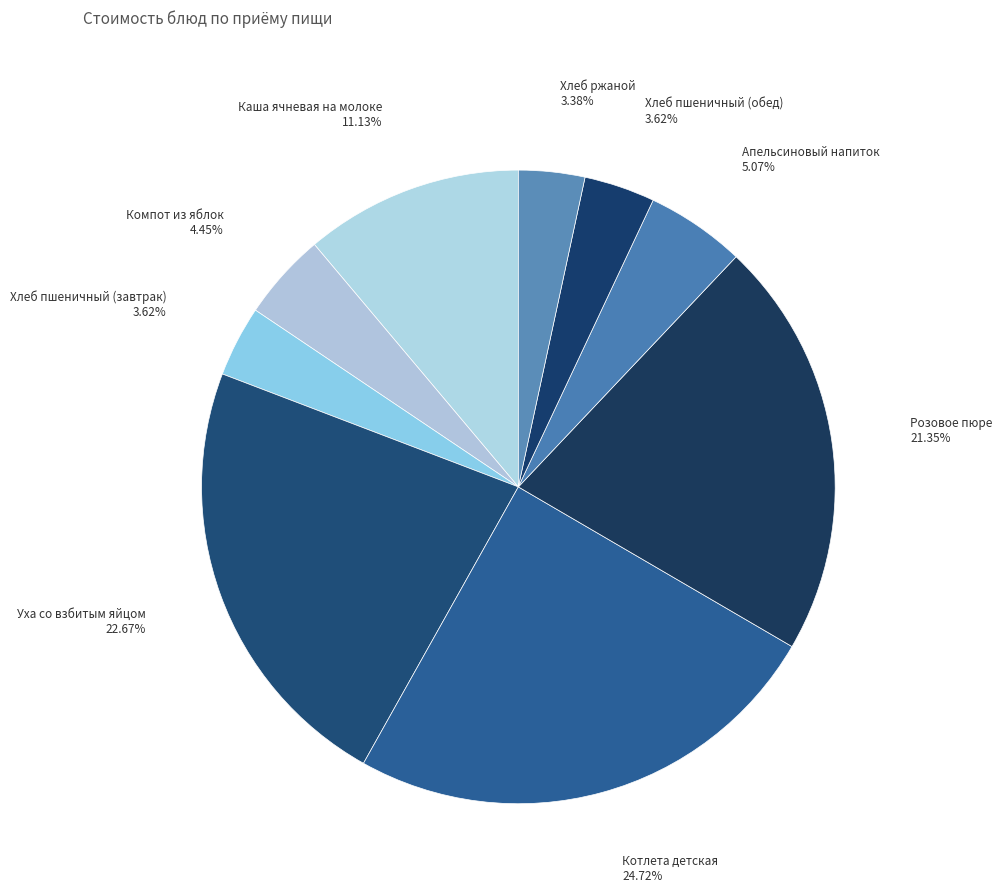

What percentage is the Каша ячневая на молоке slice, to the nearest percent?

11%